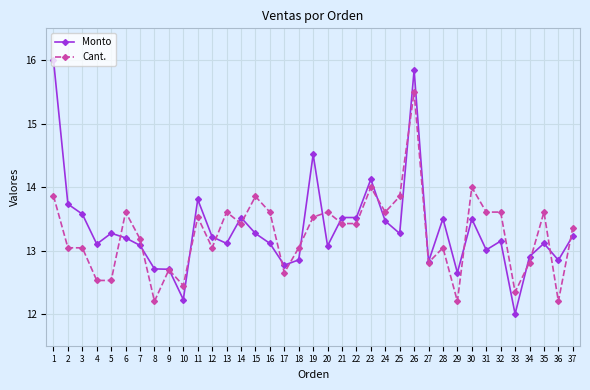

At which label does Monto reach its minimum?

33